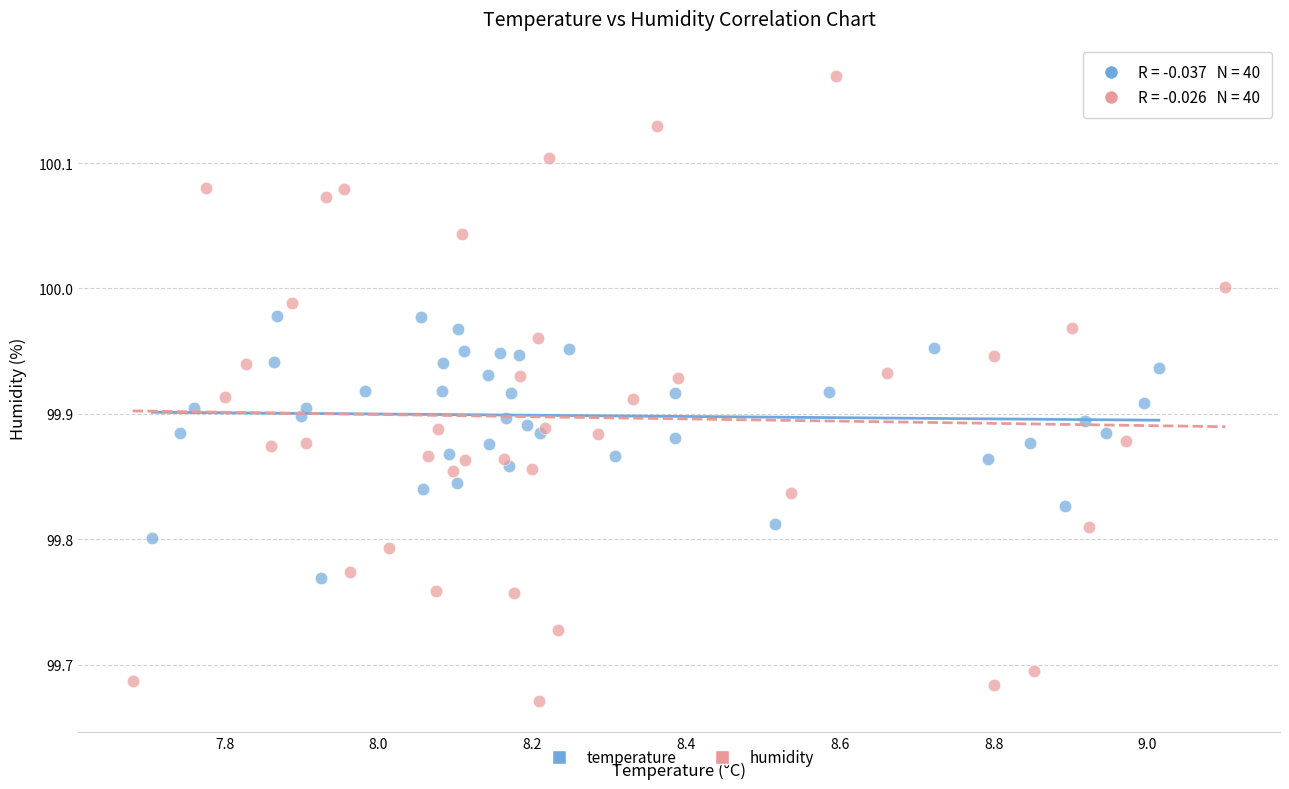

Which series reaches the maximum Y coordinate?

humidity